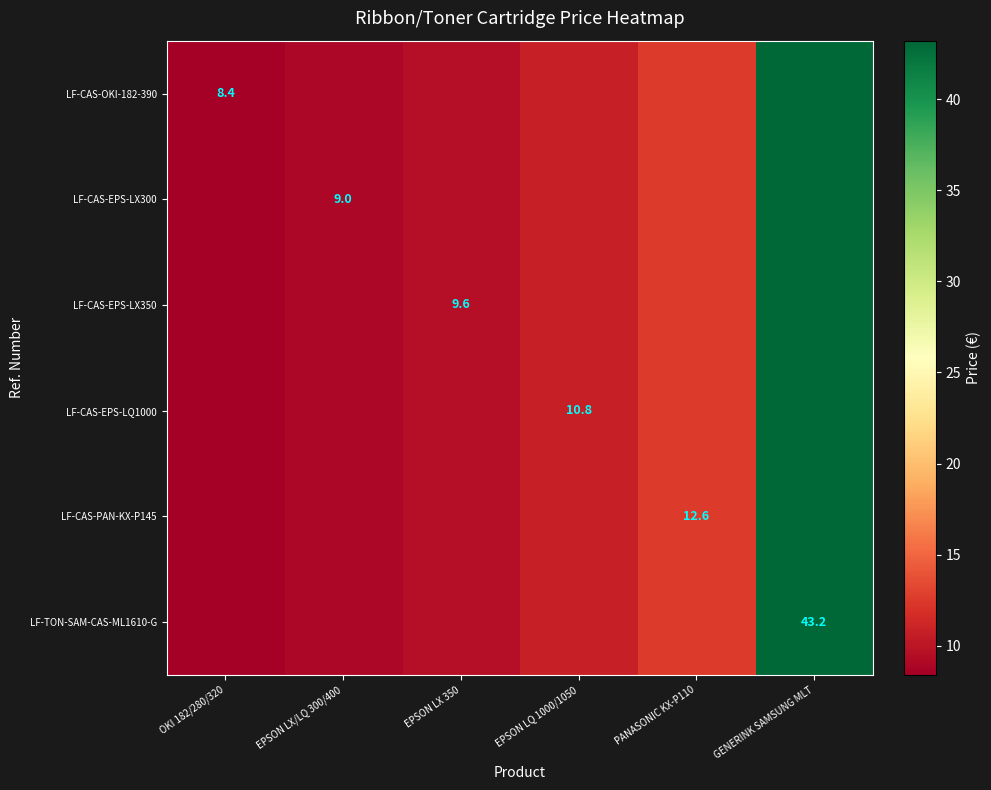

Is it true that LF-CAS-PAN-KX-P145 equals 12.6 at PANASONIC KX-P110?

True